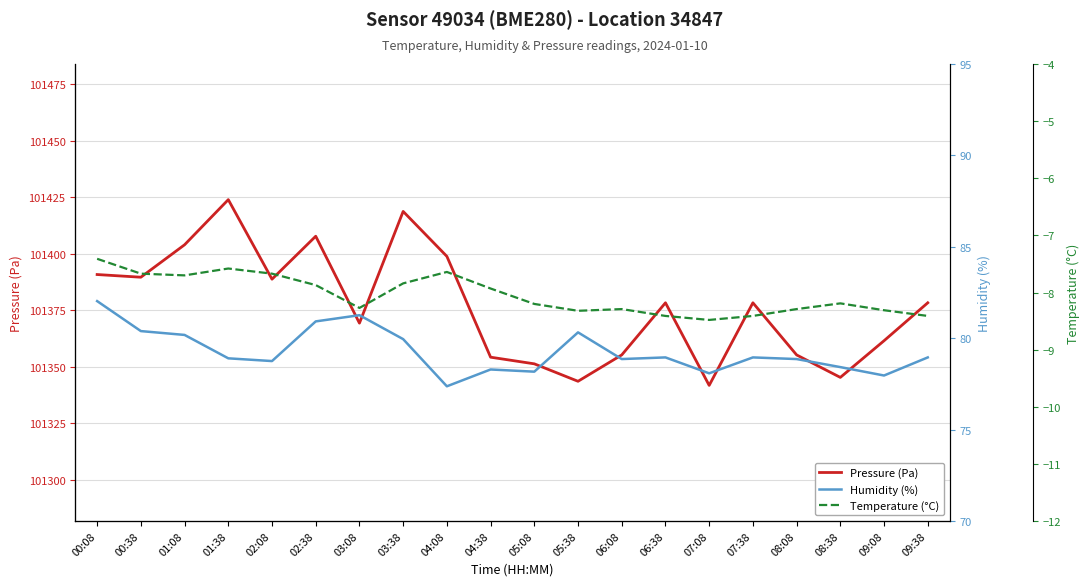

At which label does Temperature (°C) first exceed -8?

00:08